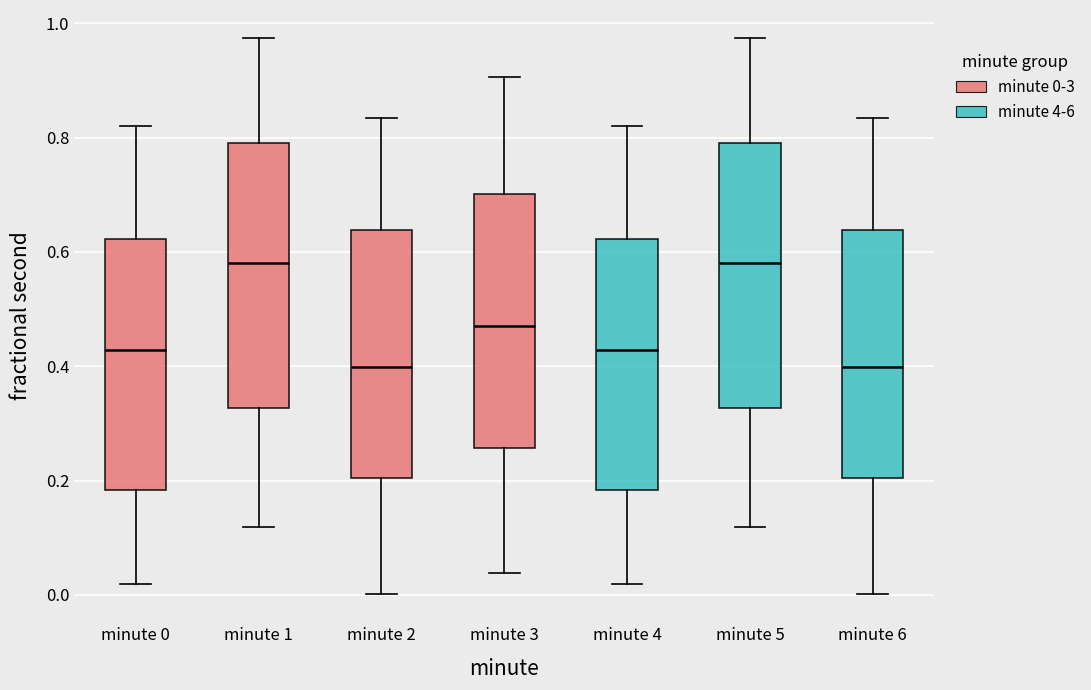

Where is the upper edge of the box for minute 2 on the y-axis? The values are not printed on the chart, so give them approximately, as read against the axis.

0.64